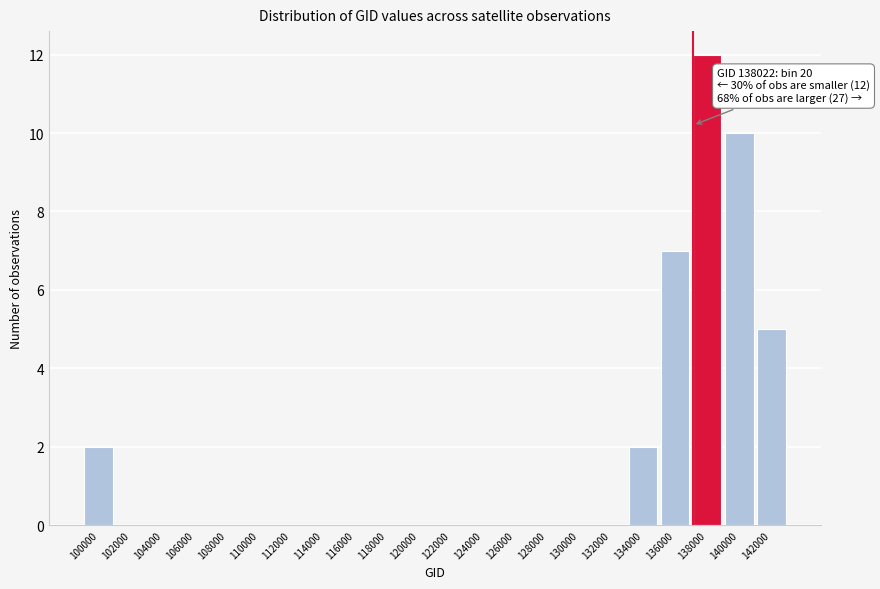

Reading right to left, extract all data points from this chart.

142000=5	140000=10	138000=12	136000=7	134000=2	132000=0	130000=0	128000=0	126000=0	124000=0	122000=0	120000=0	118000=0	116000=0	114000=0	112000=0	110000=0	108000=0	106000=0	104000=0	102000=0	100000=2